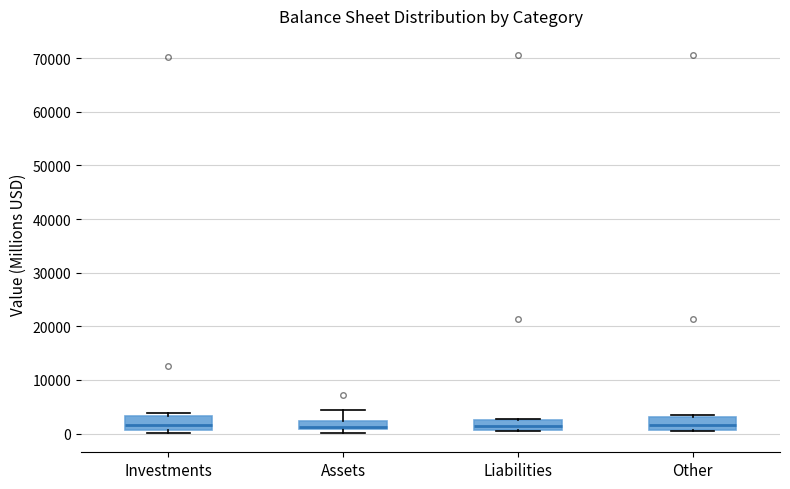

Where is the lower edge of the box for Liabilities on the y-axis? The values are not printed on the chart, so give them approximately, as read against the axis.

1000